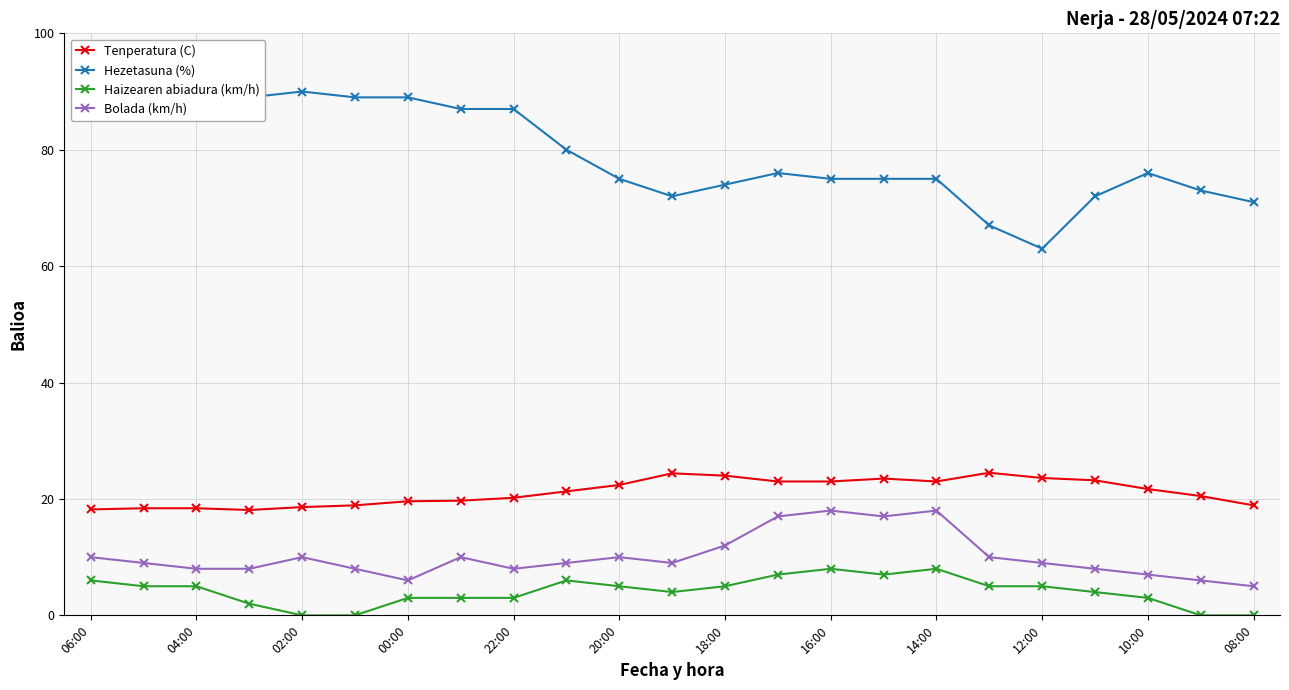

True or false: Hezetasuna (%) has more than 0 interior local peaks.

True